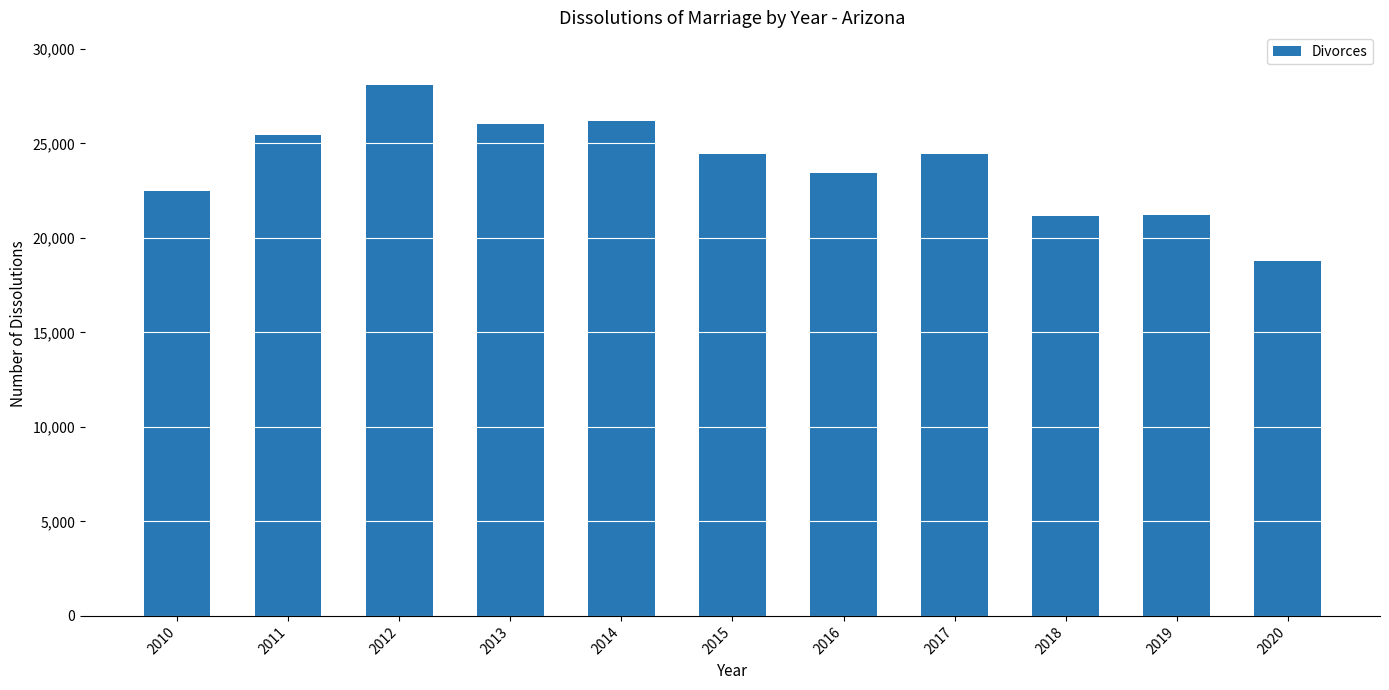

Between 2016 and 2019, which is larger?

2016